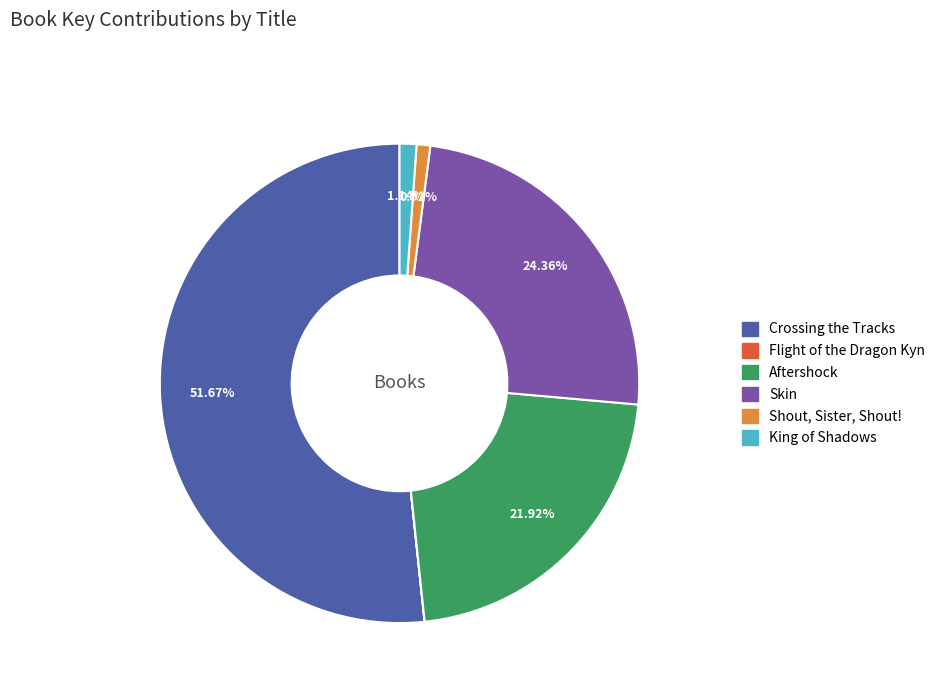

Combined, what portion of the pie is Crossing the Tracks and Aftershock?

73.6%